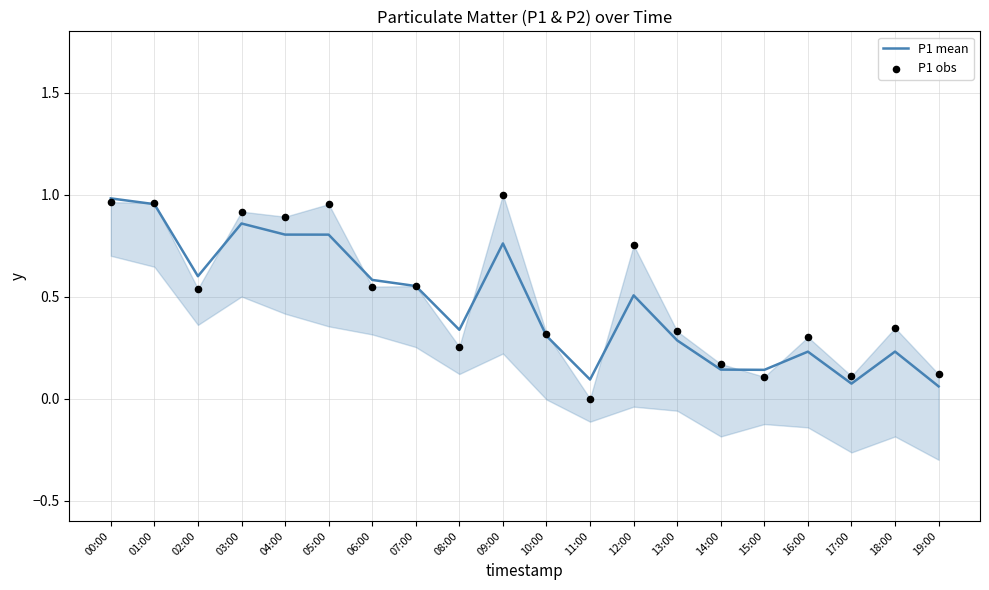

Which series reaches the maximum Y coordinate?

P1 obs